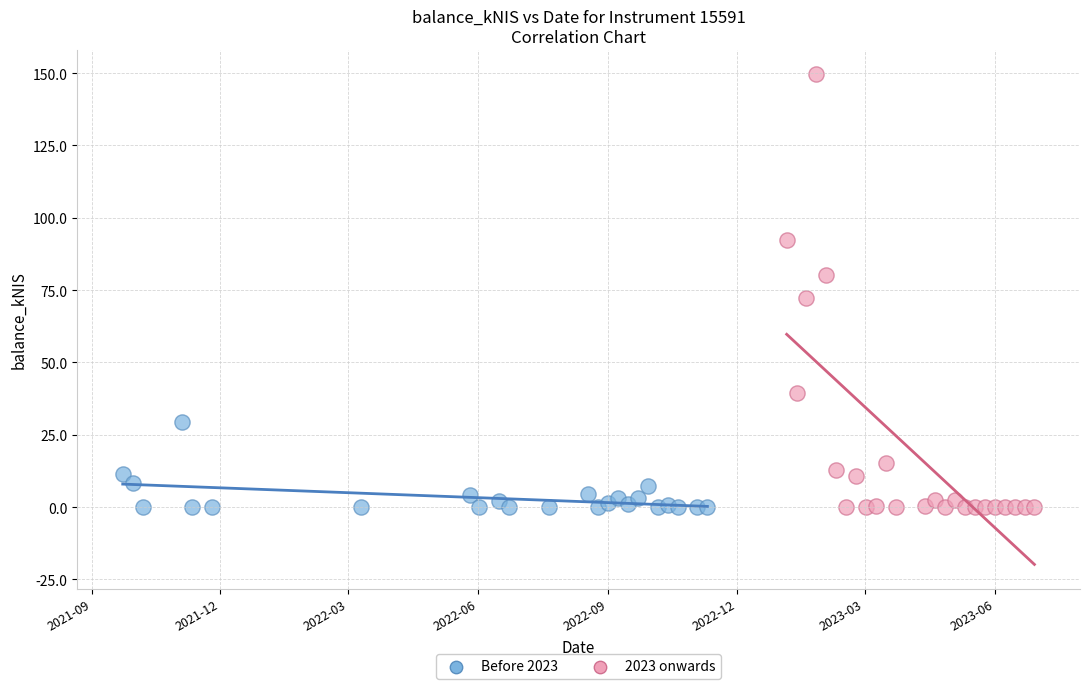

Which series has the widest spread of Y values?

2023 onwards